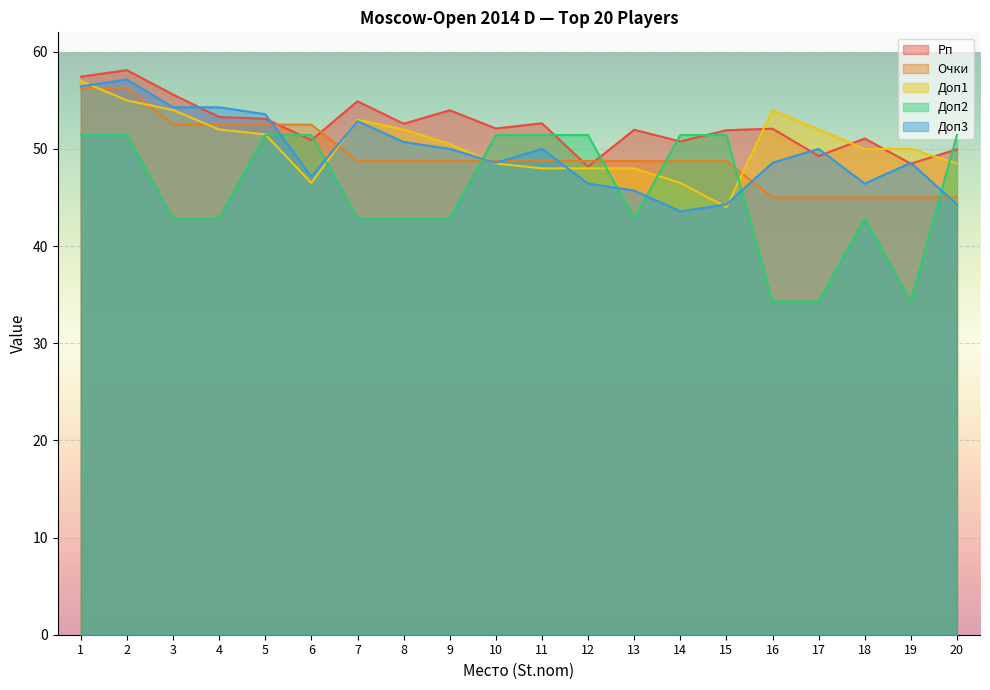

What value does the Очки series have at 18?

45.0